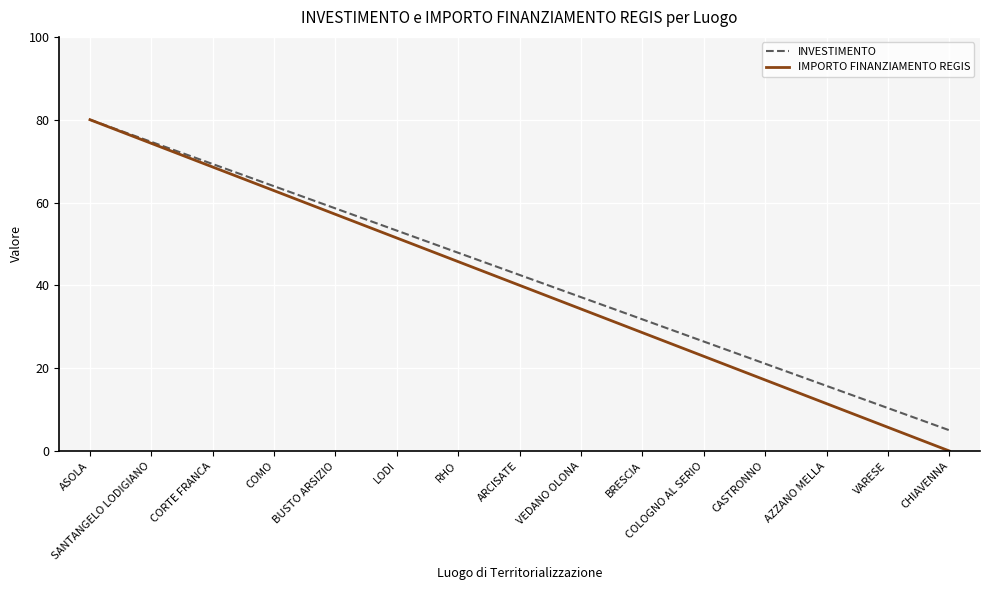

What position from the left is VEDANO OLONA?

9